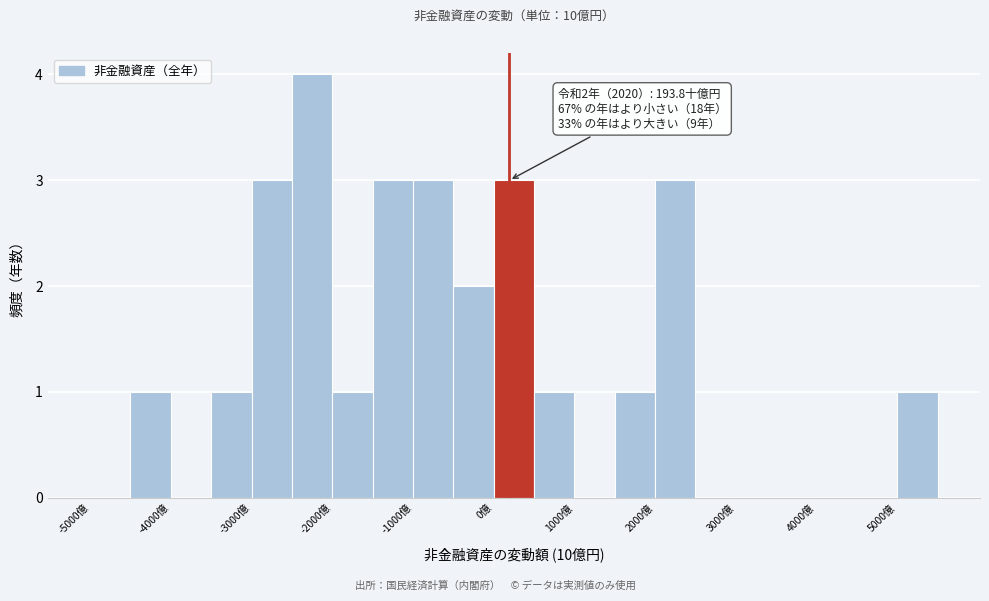

Which range on the x-axis has the tallest bar?

-2500 to -2000